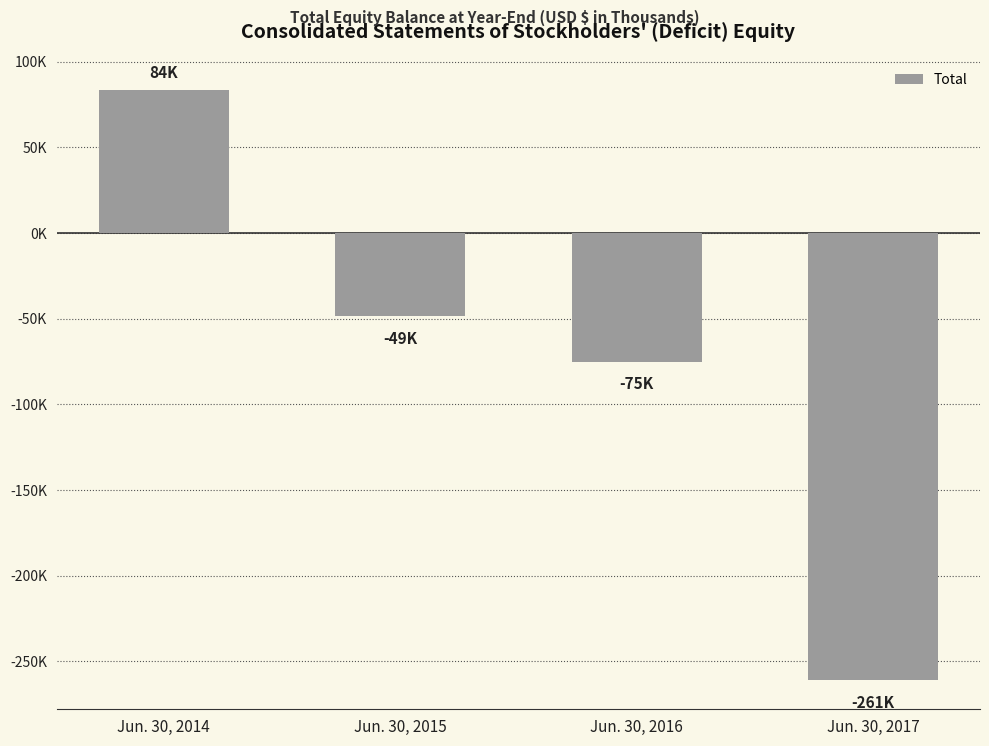

List the labels in order of value, smallest first.

Jun. 30, 2017, Jun. 30, 2016, Jun. 30, 2015, Jun. 30, 2014